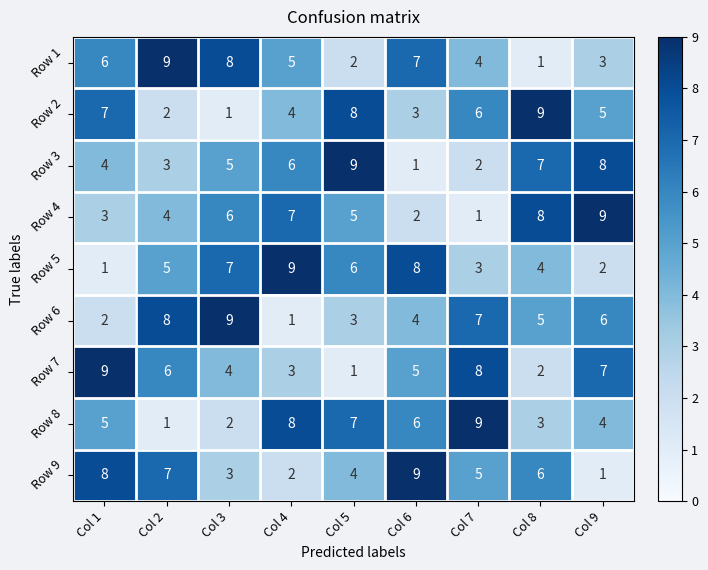

At which label is Row 5 closest to 5?

Col 2